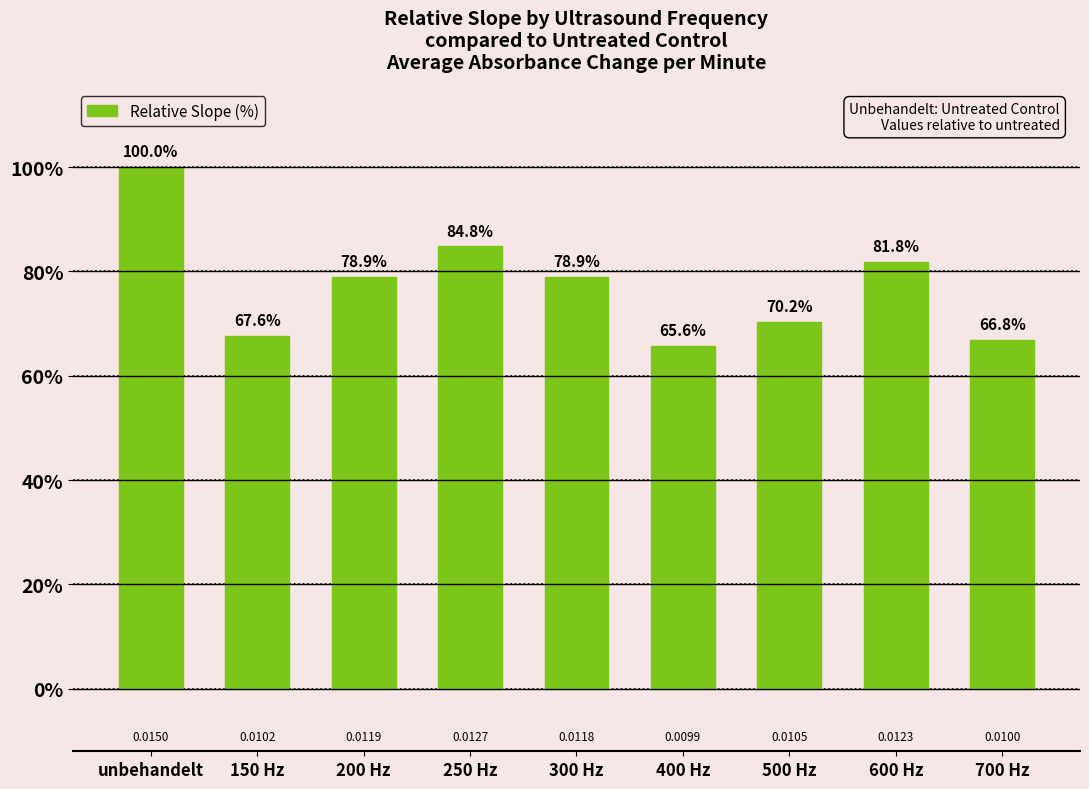

Rank the categories by value from lowest to highest.

400 Hz, 700 Hz, 150 Hz, 500 Hz, 300 Hz, 200 Hz, 600 Hz, 250 Hz, unbehandelt